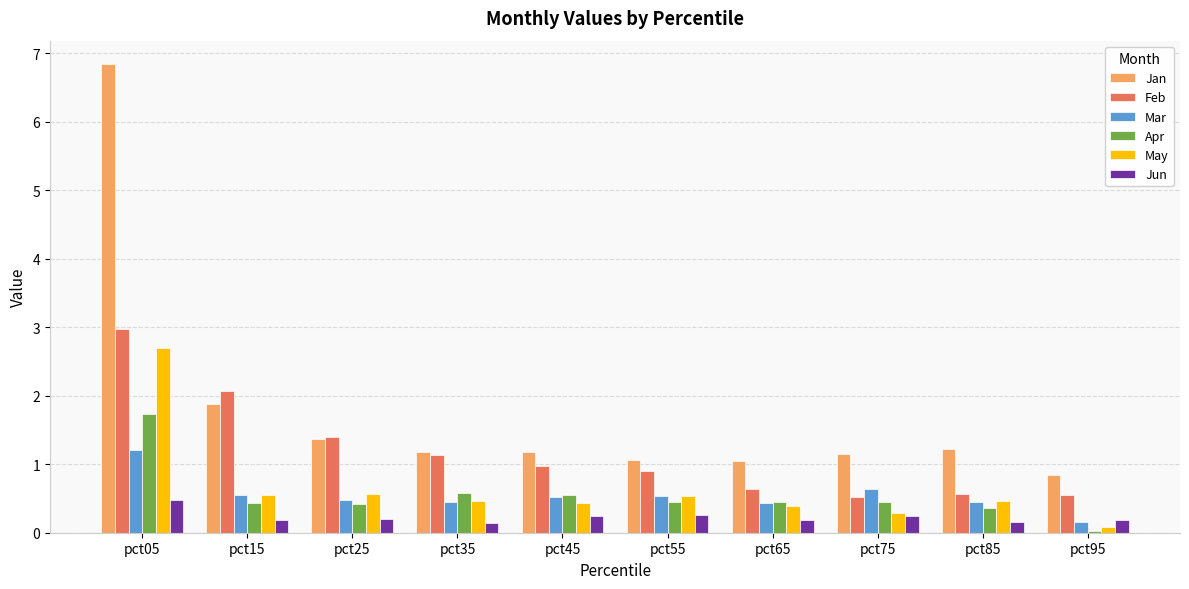

What value does the Feb series have at pct45?

1.0